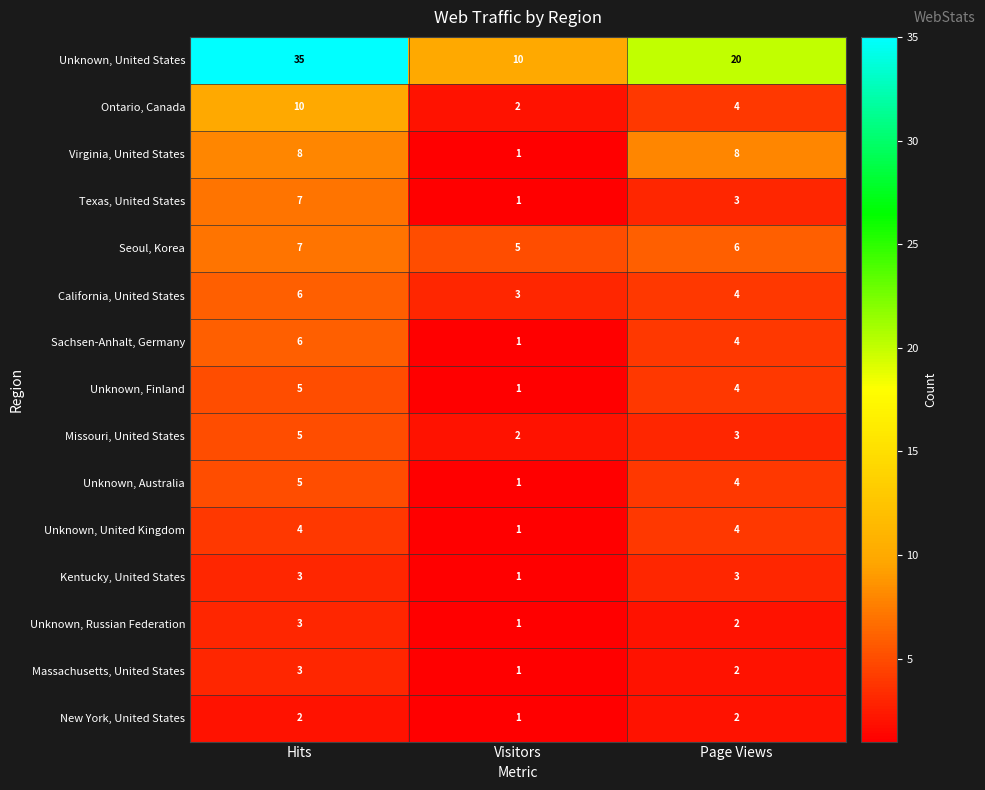

True or false: Unknown, Russian Federation has a value of 1 at Visitors.

True